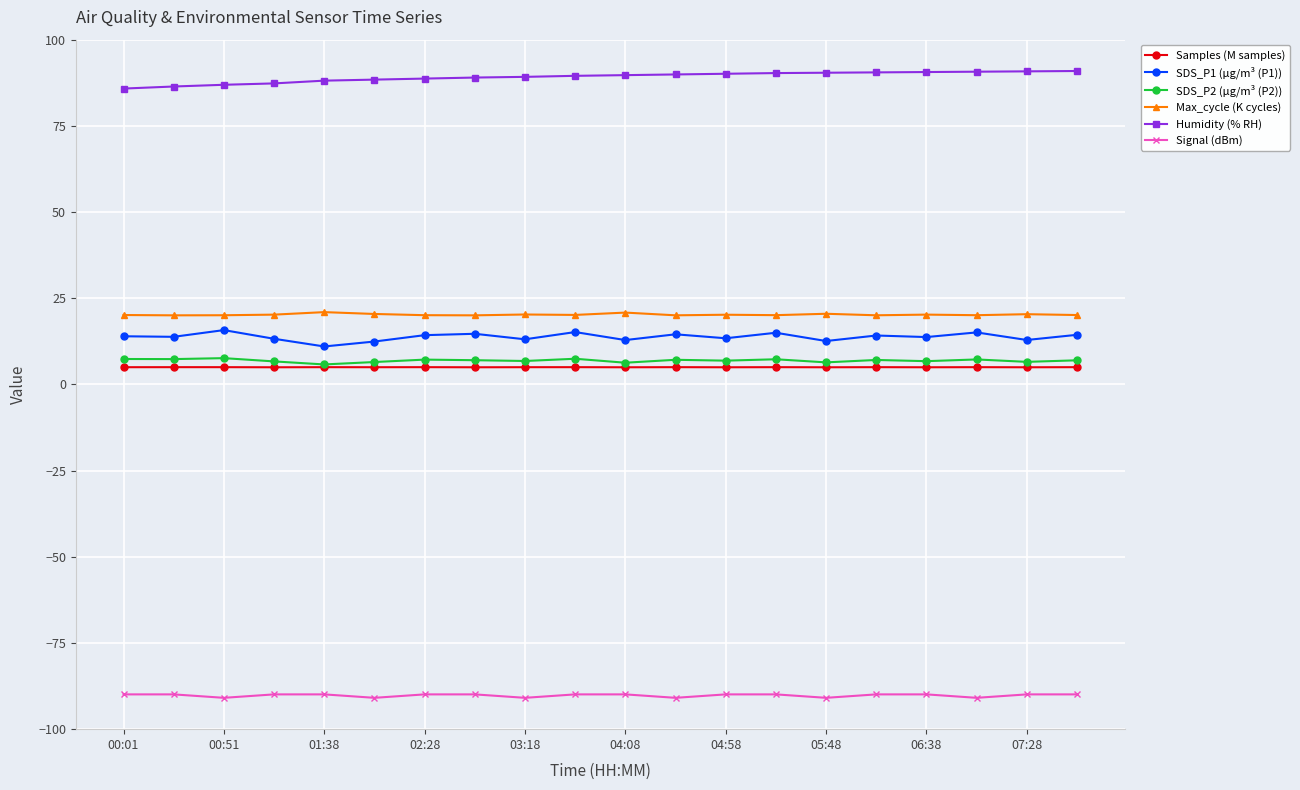

True or false: Samples (M samples) and Humidity (% RH) cross at least once.

False